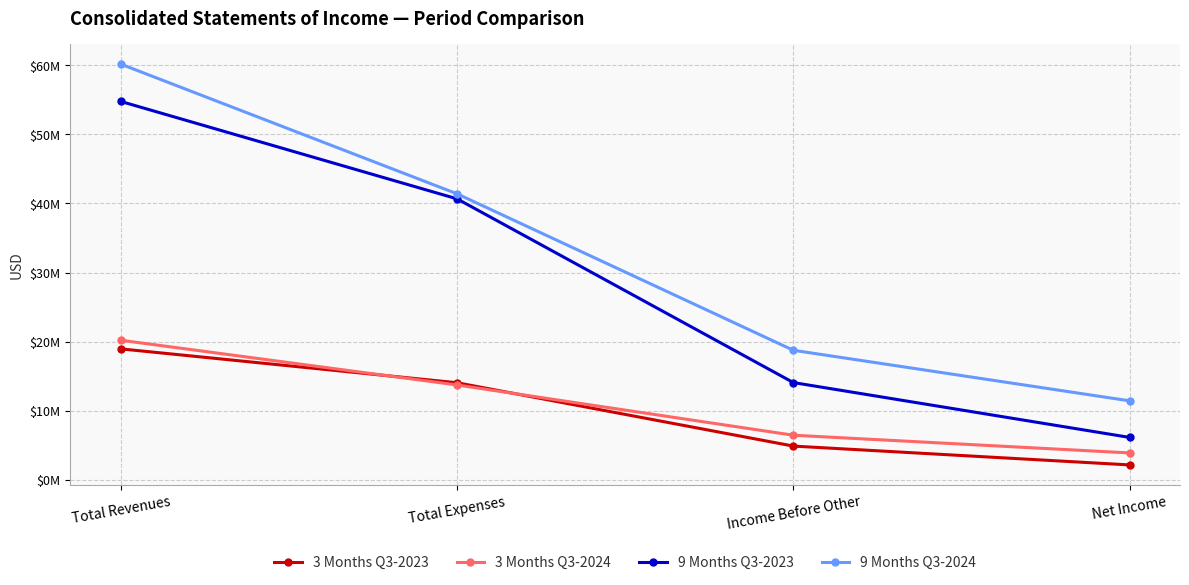

Reading left to right, extract all data points from this chart.

3 Months Q3-2023: Total Revenues=18961642	Total Expenses=14062381	Income Before Other=4899261	Net Income=2175226
3 Months Q3-2024: Total Revenues=20209035	Total Expenses=13738359	Income Before Other=6470676	Net Income=3909398
9 Months Q3-2023: Total Revenues=54754365	Total Expenses=40665027	Income Before Other=14089338	Net Income=6154568
9 Months Q3-2024: Total Revenues=60153001	Total Expenses=41392388	Income Before Other=18760613	Net Income=11445720